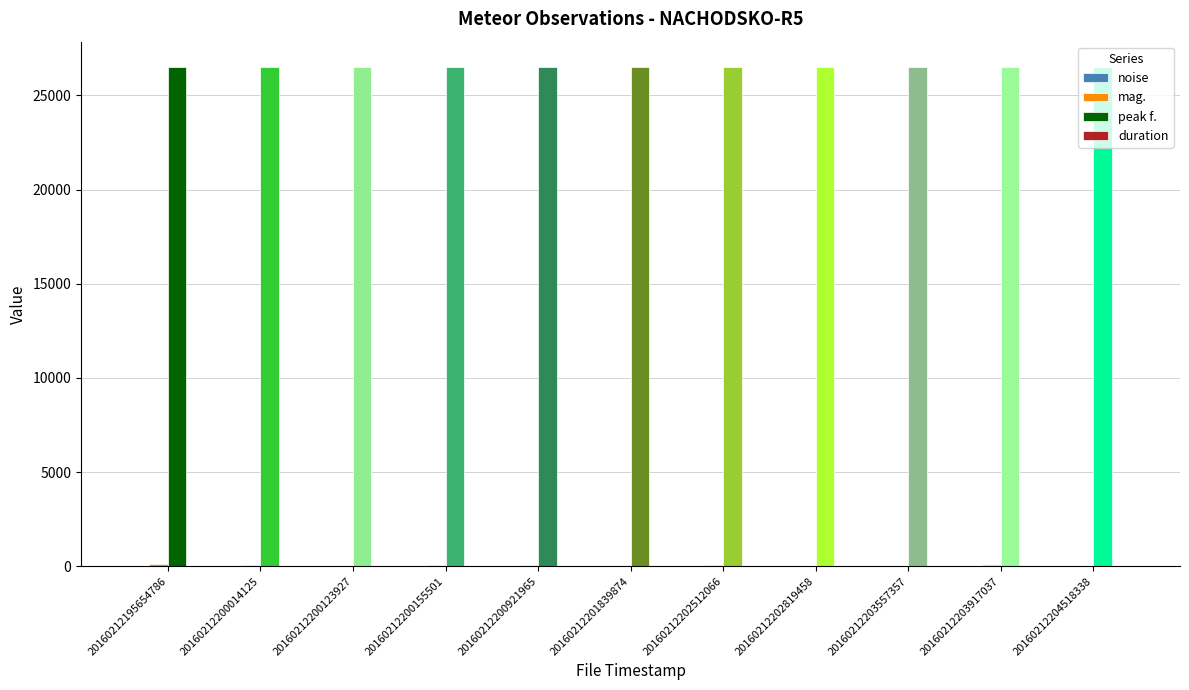

What is the greatest value displayed?

26522.5